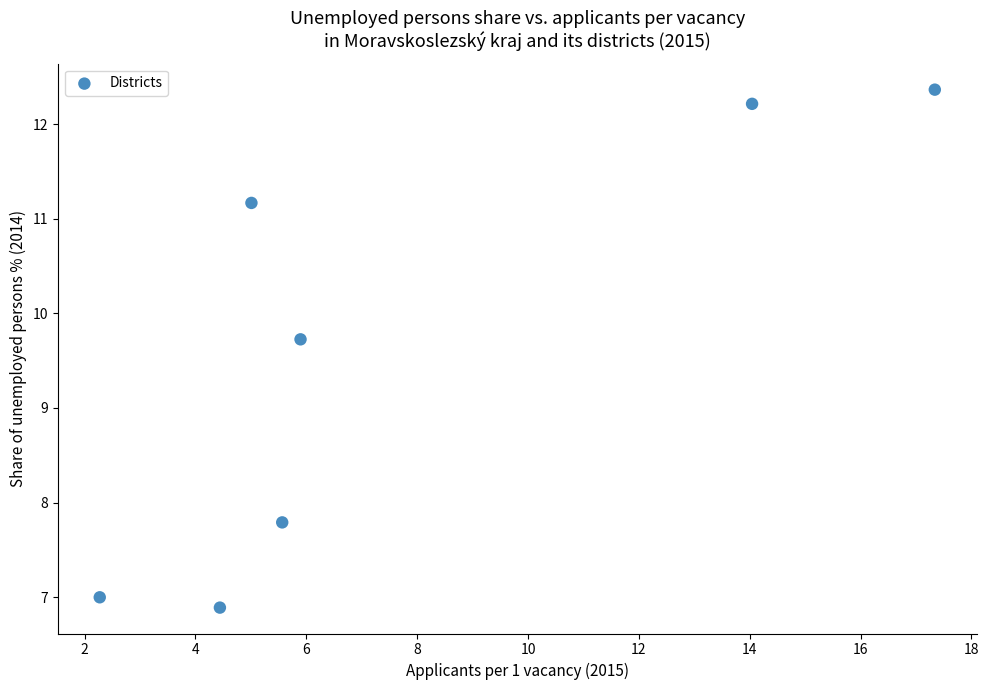

What Y value in the scatter plot is closest to 9?

9.7